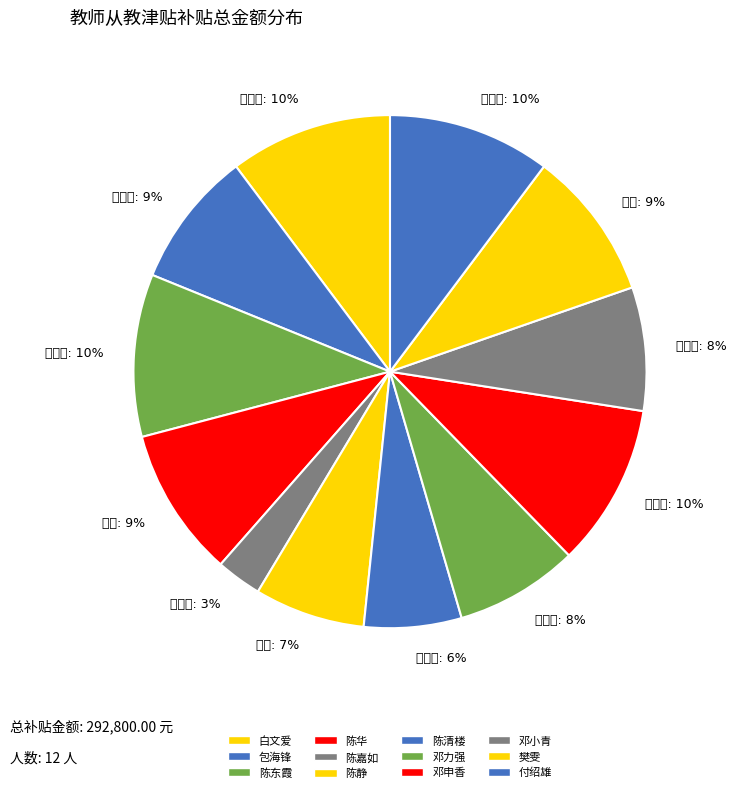

Which category has the biggest portion of the pie?

白文爱